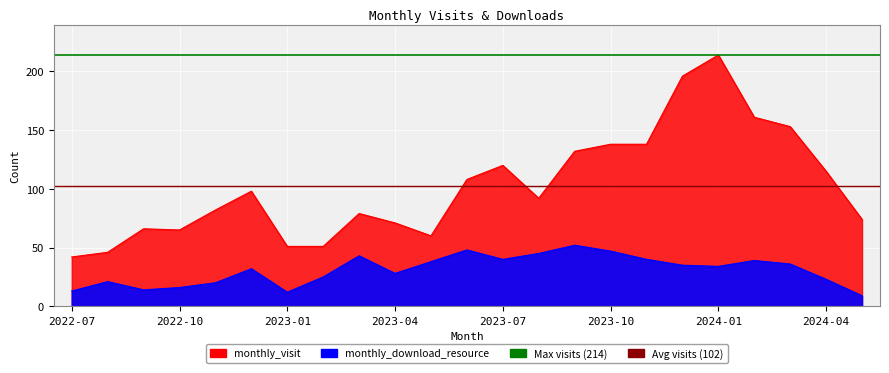

Rank the series at 2022-12 from highest to lowest value.

monthly_visit, monthly_download_resource